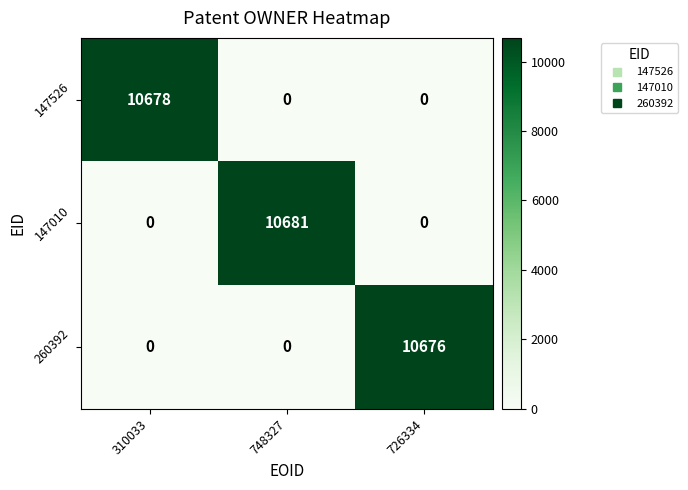

How many 260392 values are between 0 and 10676?

3